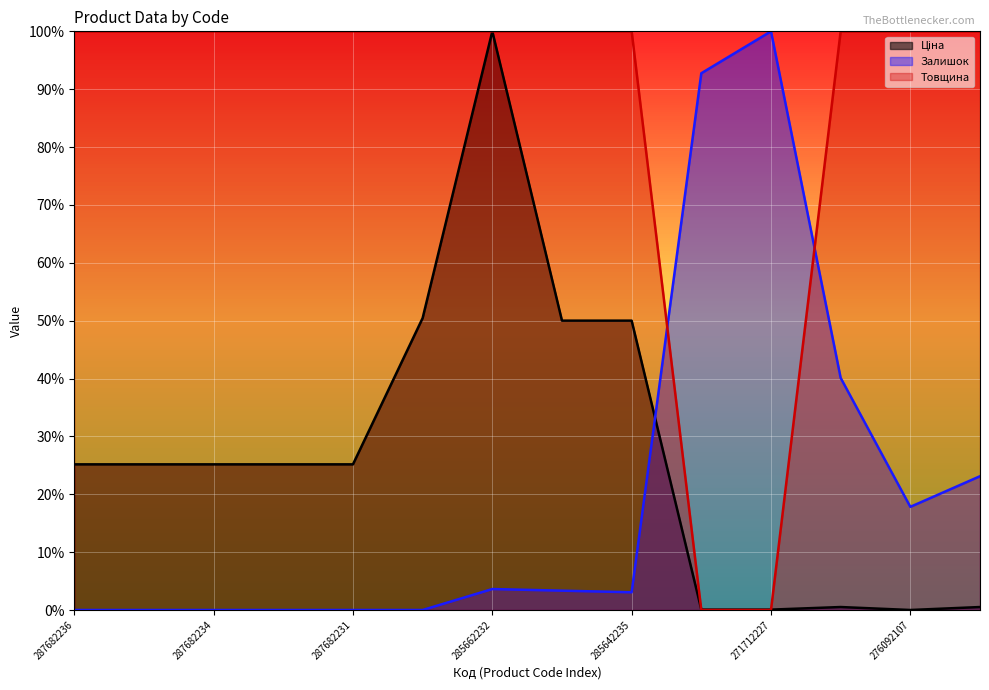

Which series has the largest total across all categories?

Товщина